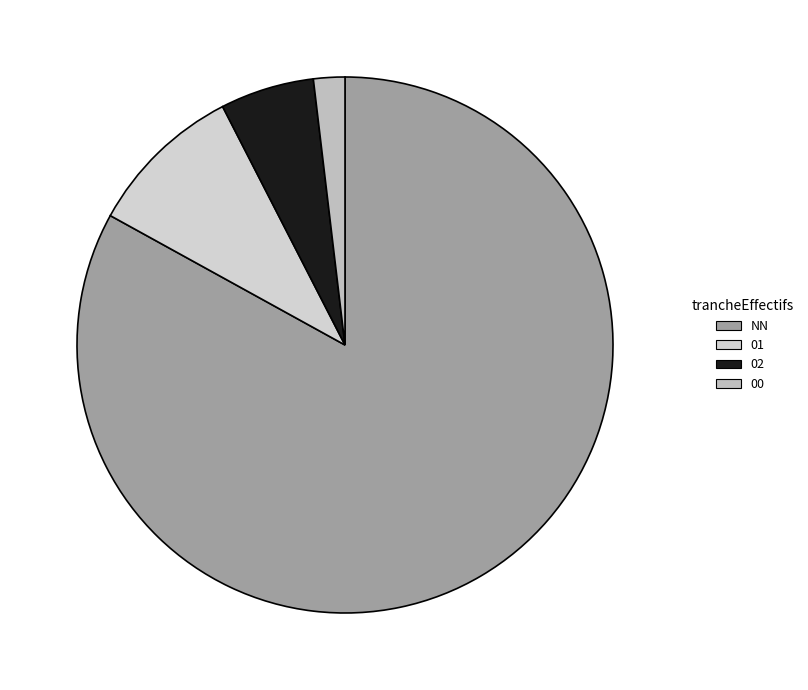

The 00 slice represents 2% of the pie. True or false?

True